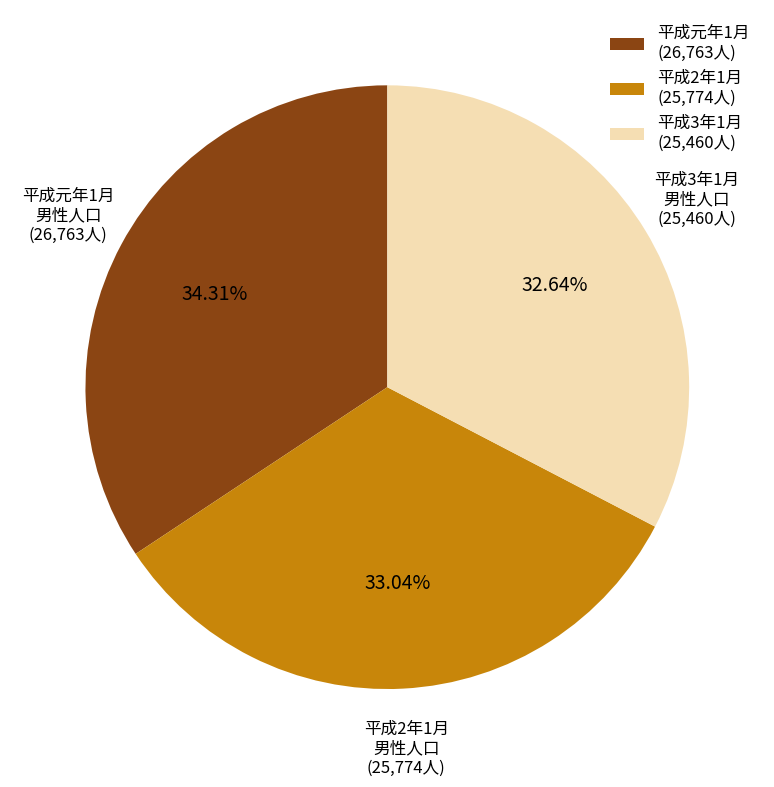

Combined, do 平成2年1月 (25,774人) and 平成3年1月 (25,460人) account for over 50%?

Yes